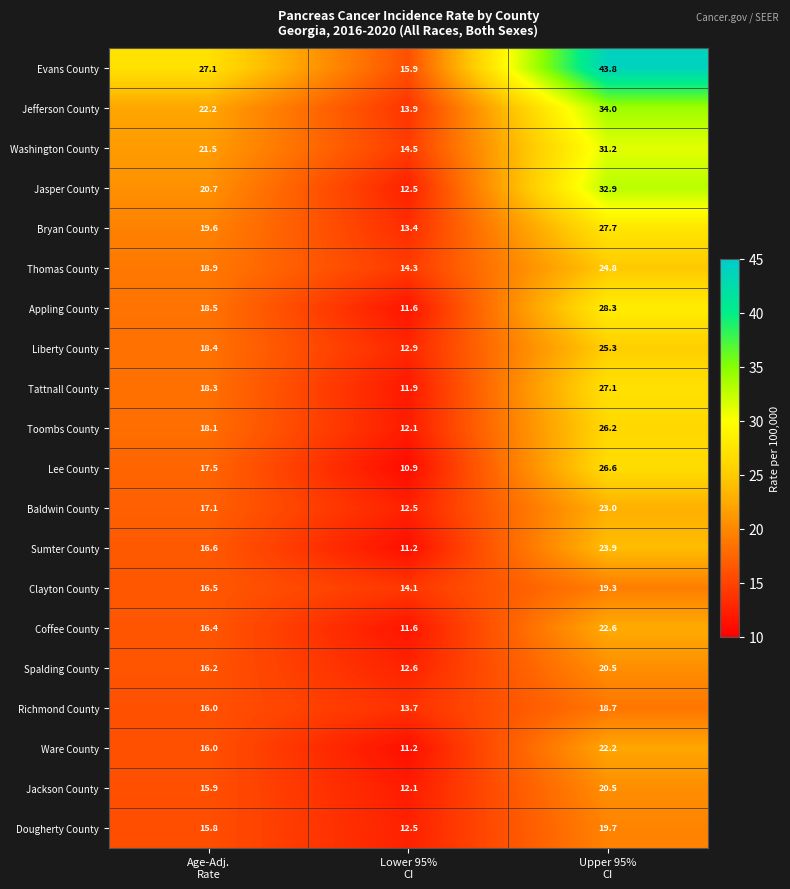

Which series has the largest total across all categories?

Evans County